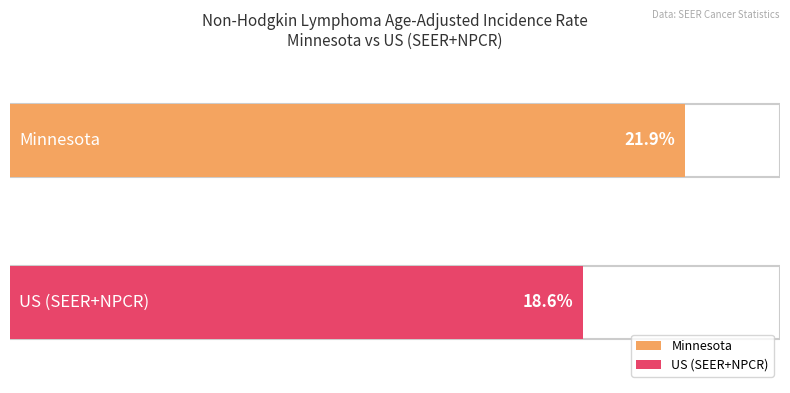

How many data points in Age-Adjusted Incidence Rate are above 21?

1